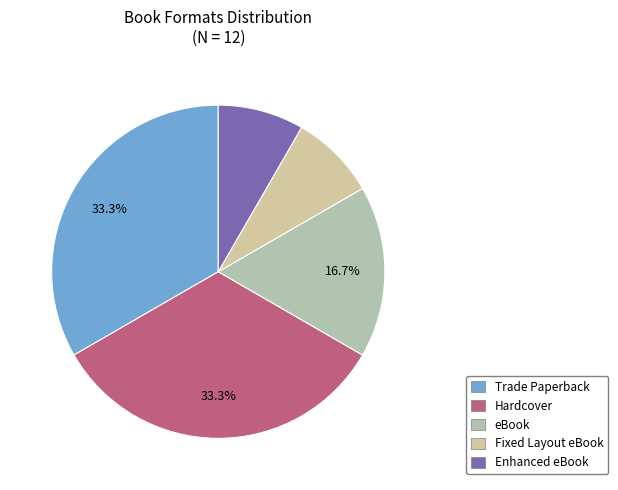

Which slice is the largest?

Trade Paperback